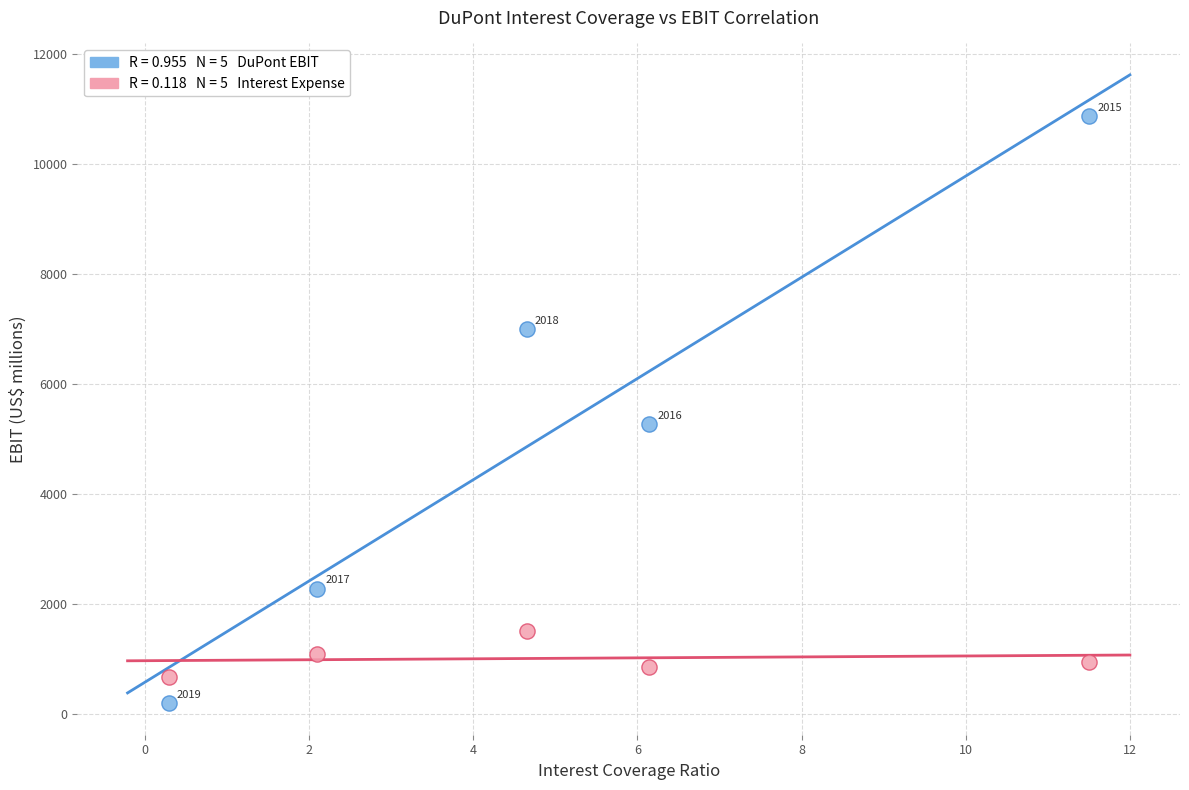

Across all data points, what is the range of Y values (max minus min)?

10682